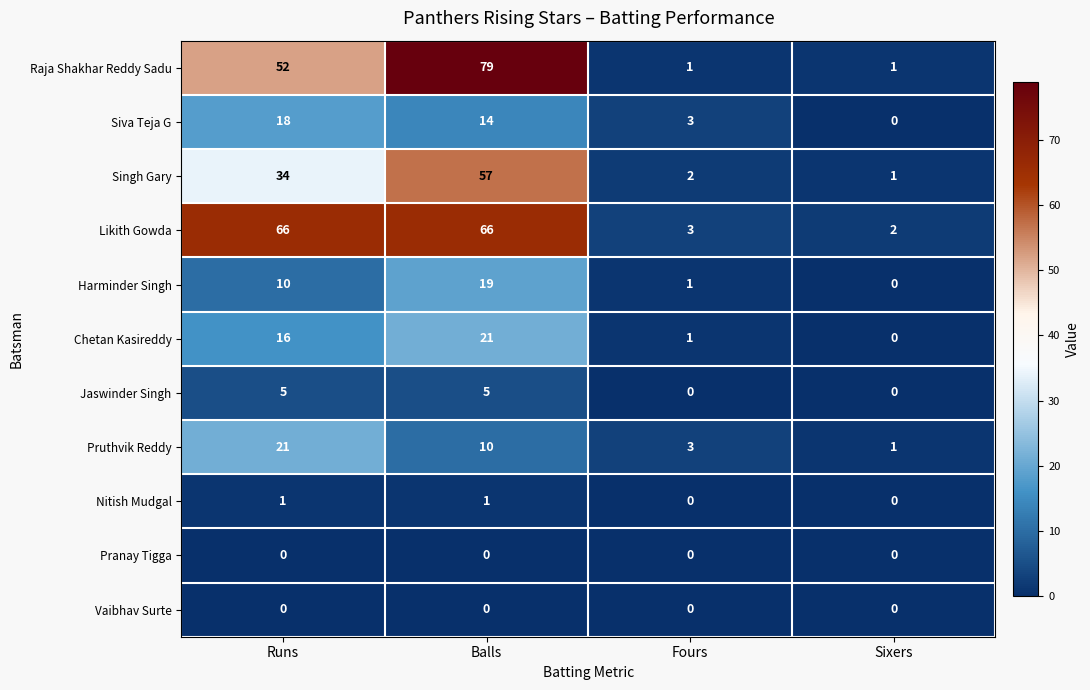

What is the maximum value for Siva Teja G?

18